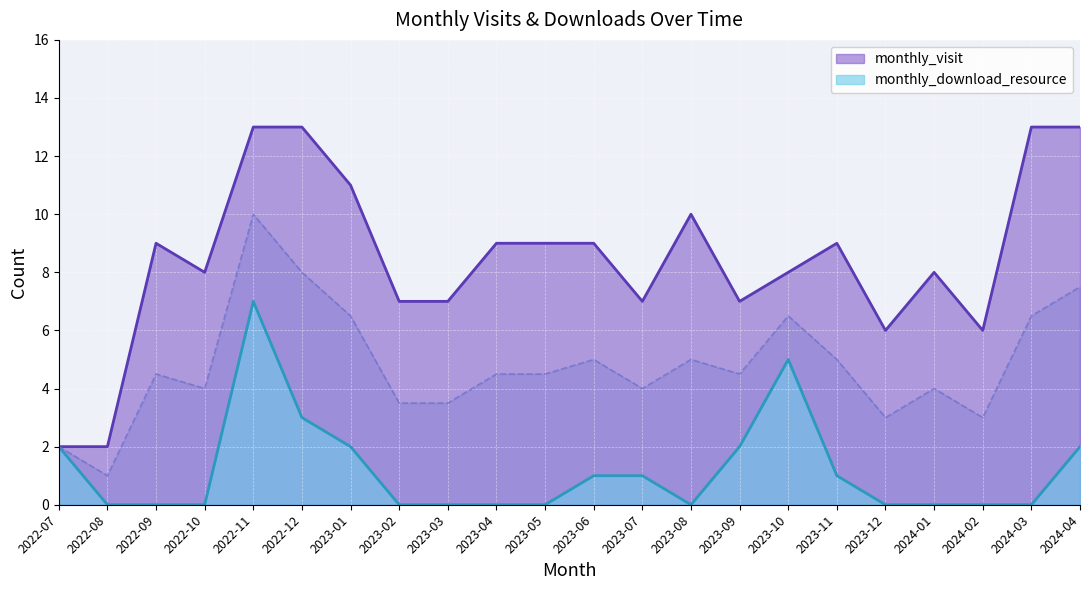

What is the difference between the maximum and minimum values in the monthly_download_resource series?

7